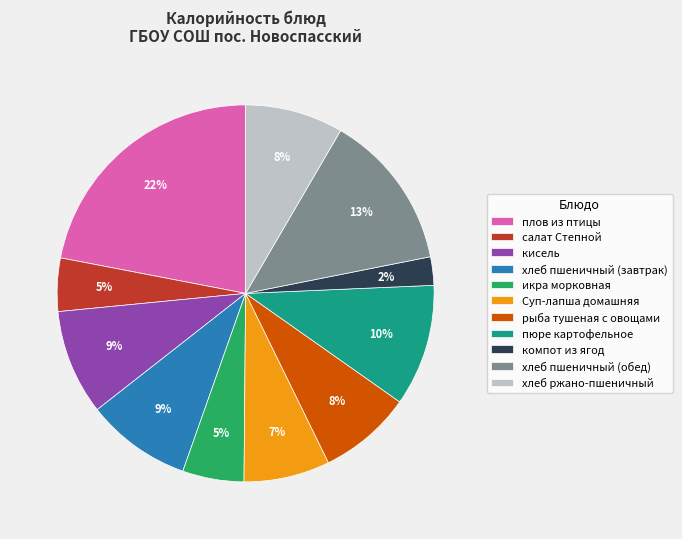

True or false: пюре картофельное accounts for 4% of the total.

False